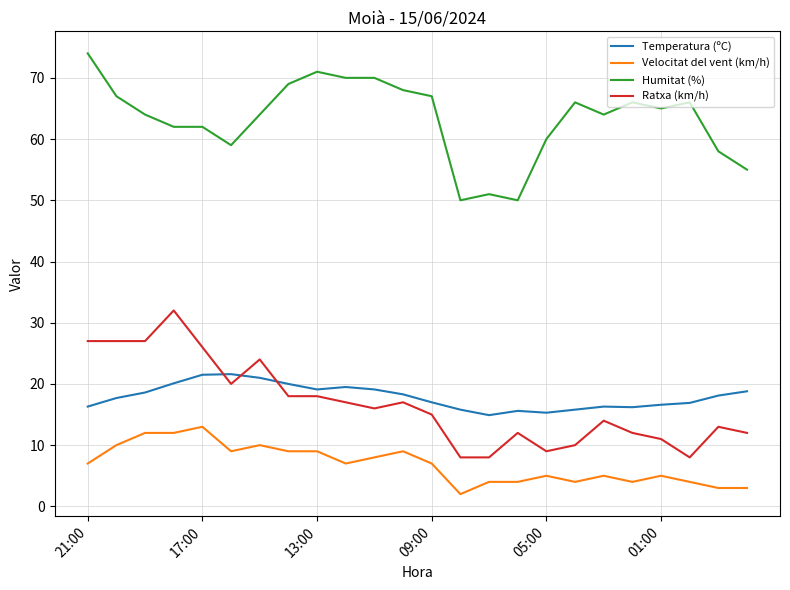

Which series has the largest total across all categories?

Humitat (%)